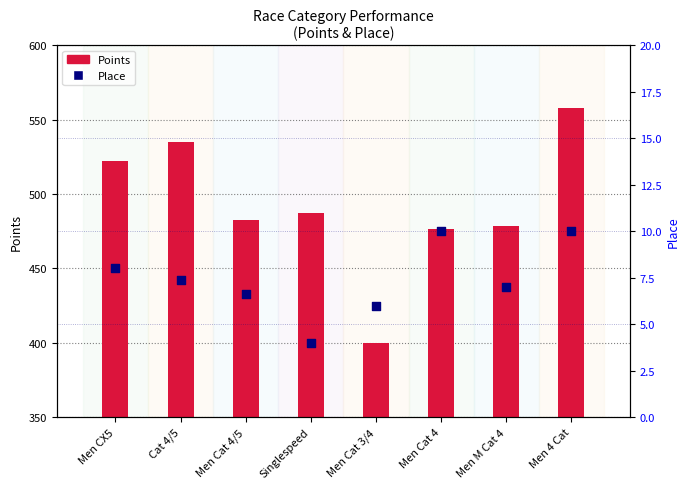

Which series reaches the minimum Y coordinate?

Place